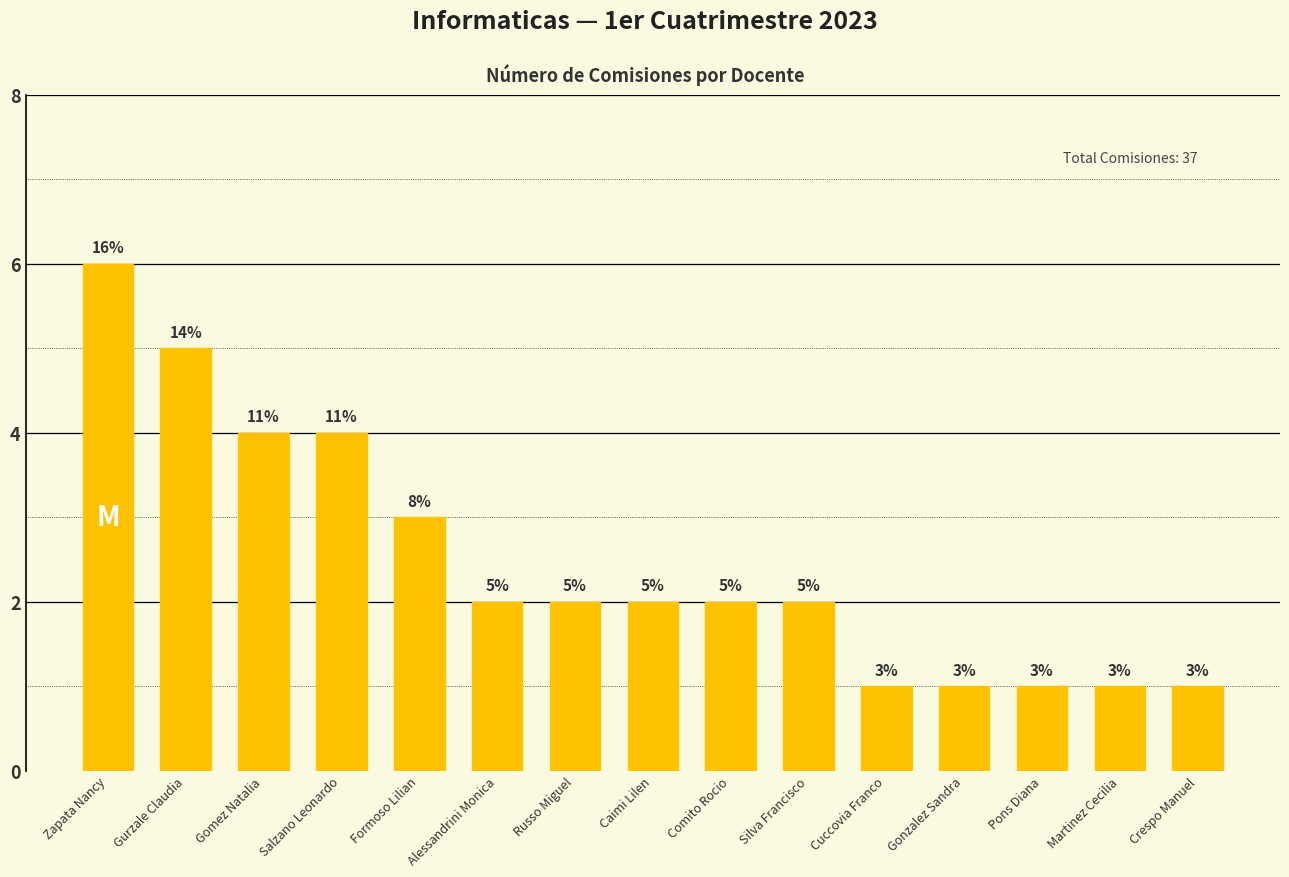

Which label corresponds to the largest value in the chart?

Zapata Nancy